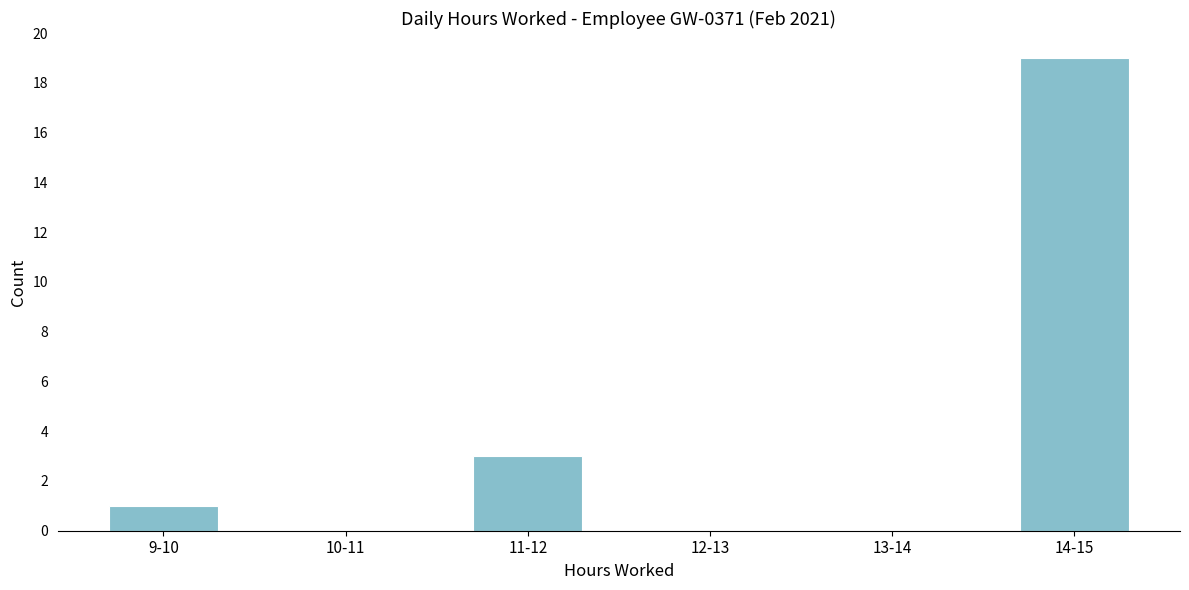

Reading left to right, transcribe all the data shown in this chart.

9-10=1	10-11=0	11-12=3	12-13=0	13-14=0	14-15=19